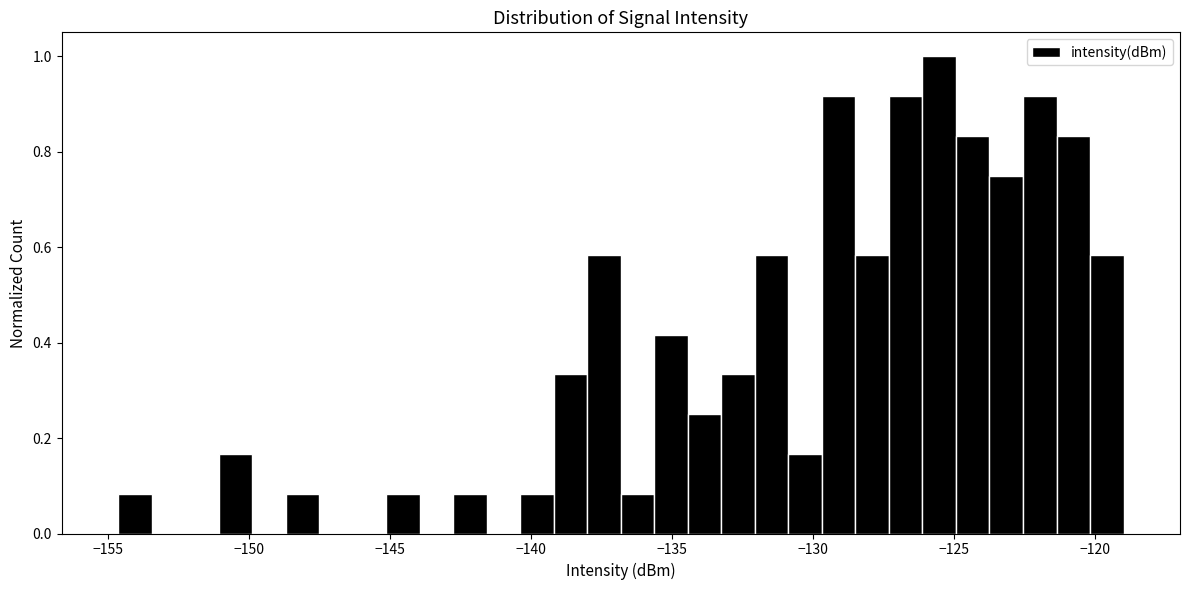

Read against the x-axis, roughly where is the centre of the tallest bar?

-125.5